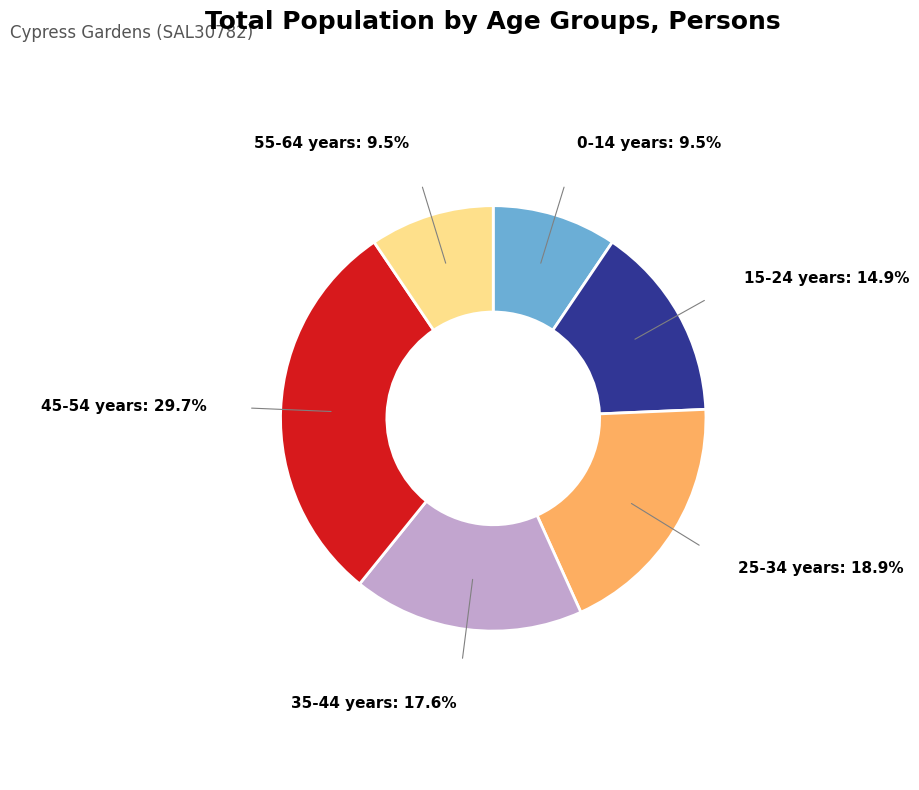

Is the sum of 25-34 years: 18.9% and 45-54 years: 29.7% greater than half?

No